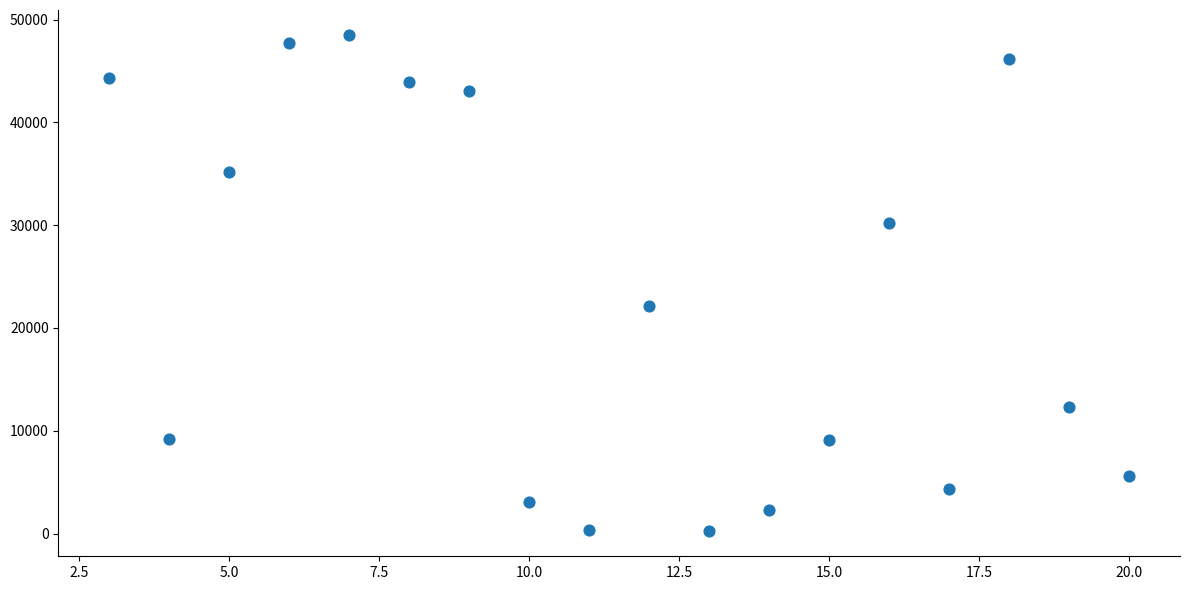

What Y value in the scatter plot is closest to 24361?

22143